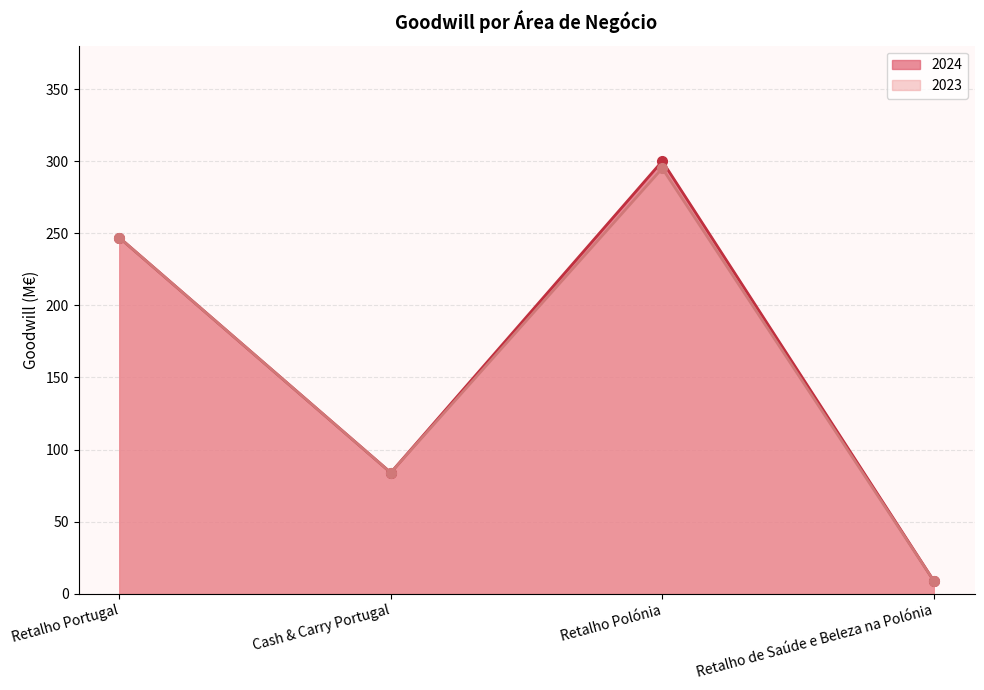

Where is the first local minimum for 2023?

Cash & Carry Portugal